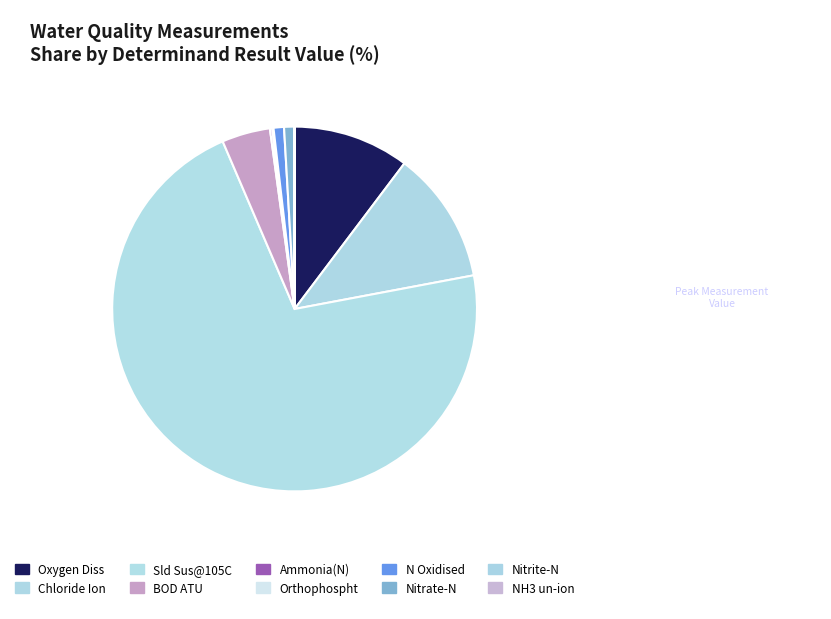

What is the change in value from Oxygen Diss to Nitrite-N?

-10.5